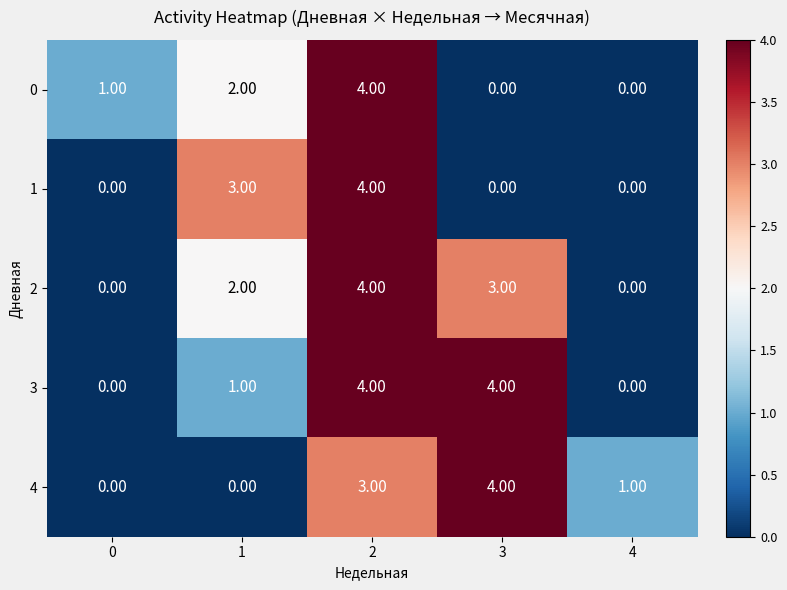

What is the sum of all 3 values?

9